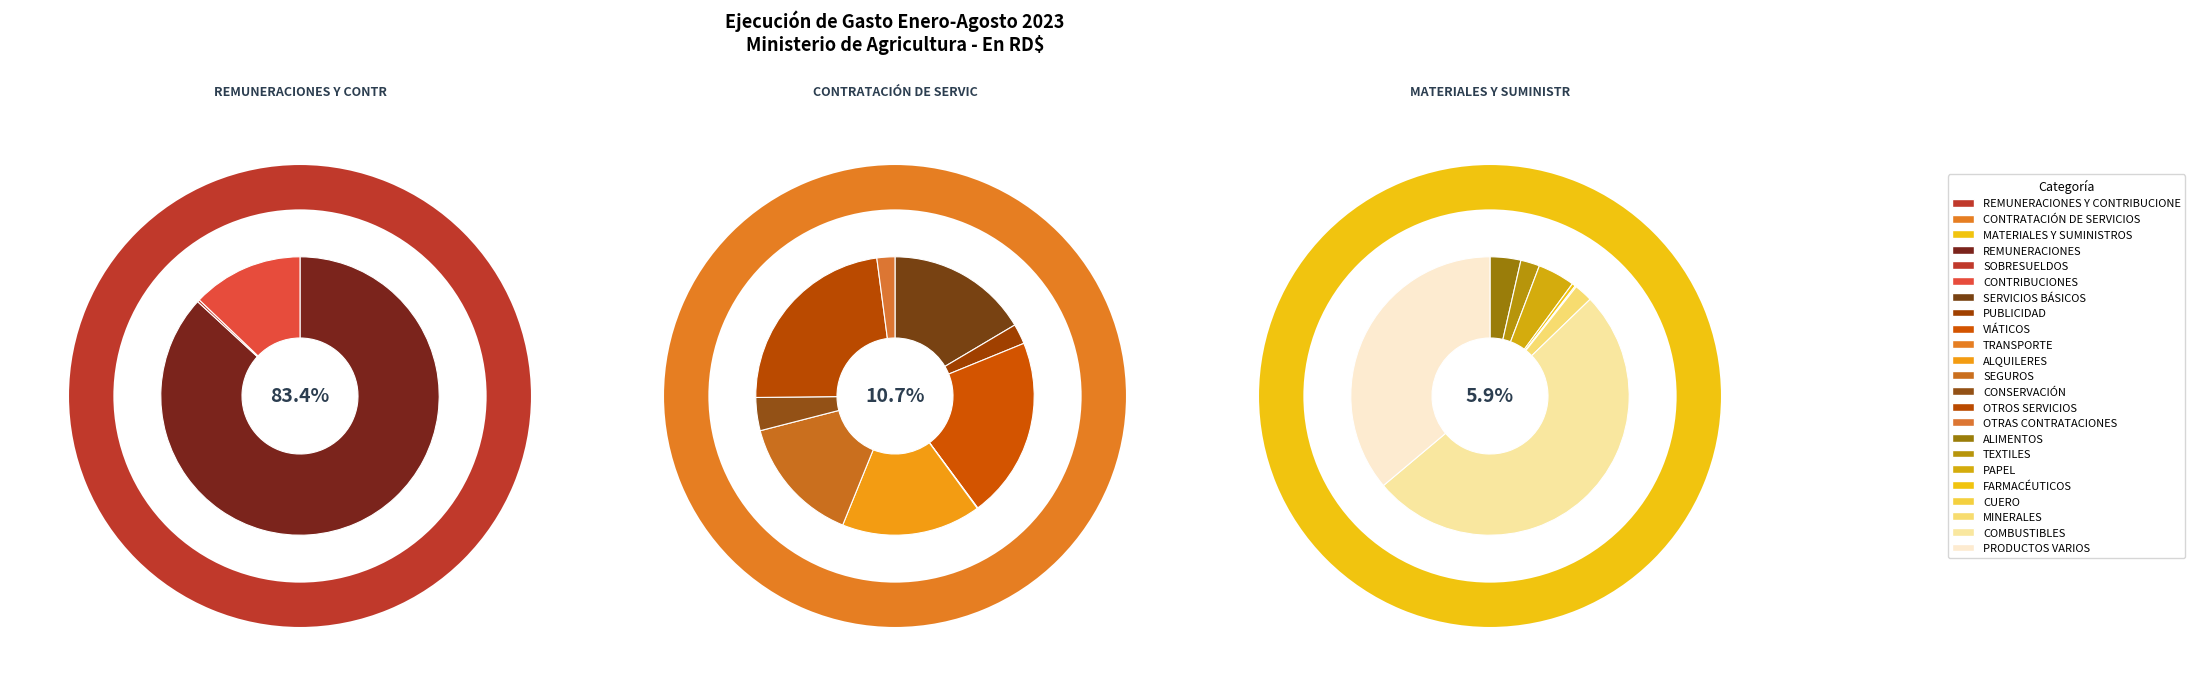

Is it true that 2.4 - TRANSFERENCIAS CORRIENTES is 1% of the pie?

False